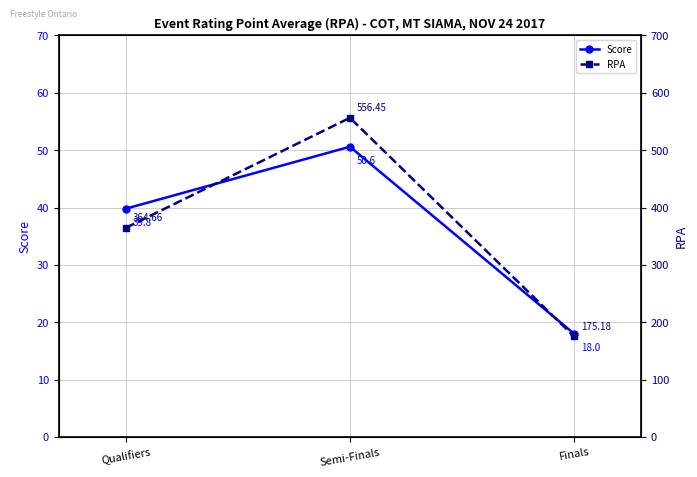

Which label corresponds to the largest value in the chart?

Semi-Finals